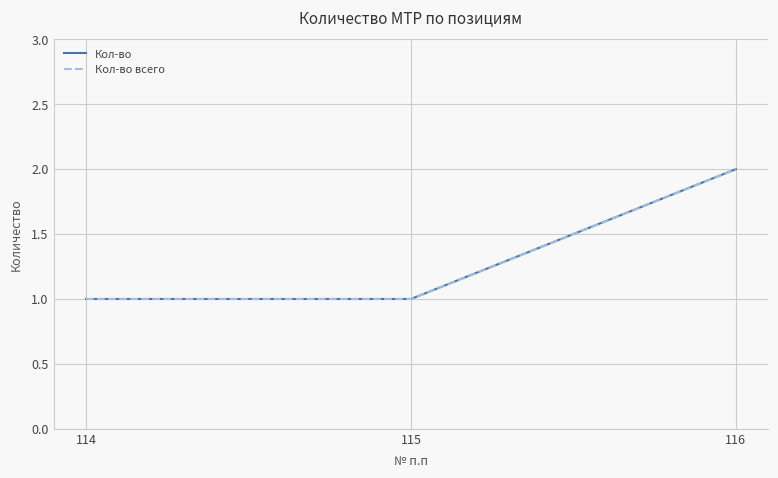

List the series in order of their peak value, lowest first.

Кол-во, Кол-во всего